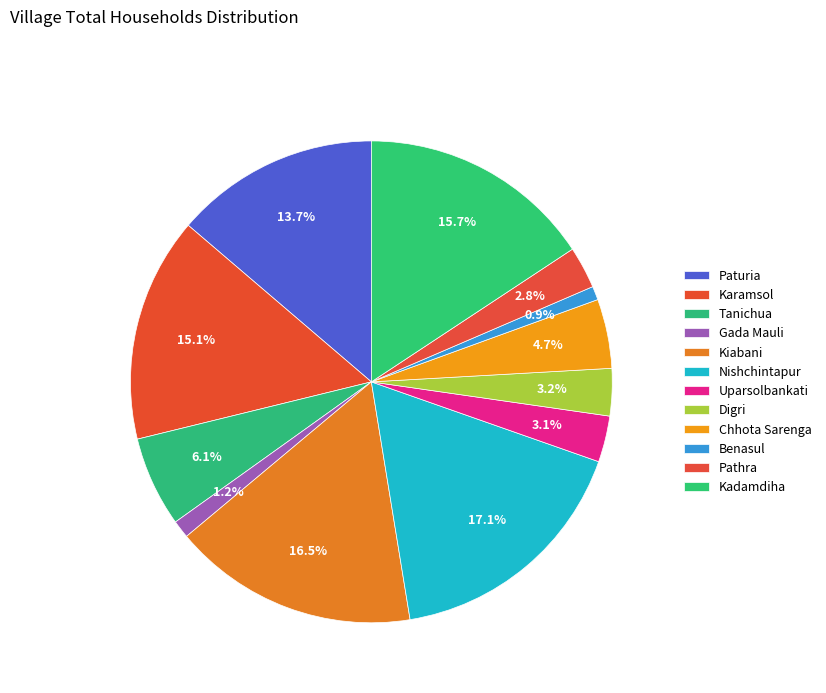

What is the change in value from Paturia to Gada Mauli?

-178